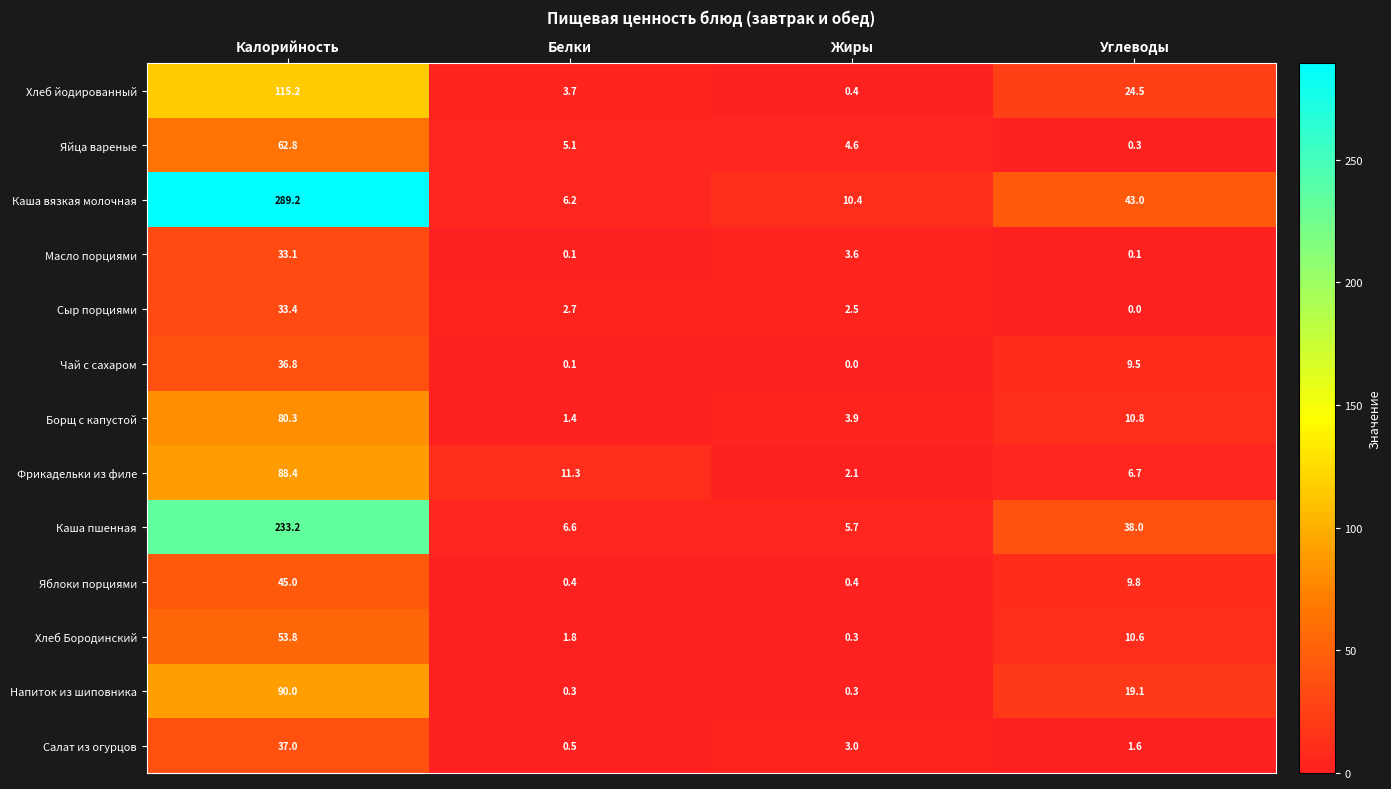

List the series in order of their peak value, highest first.

Каша вязкая молочная, Каша пшенная, Хлеб йодированный, Напиток из шиповника, Фрикадельки из филе, Борщ с капустой, Яйца вареные, Хлеб Бородинский, Яблоки порциями, Салат из огурцов, Чай с сахаром, Сыр порциями, Масло порциями